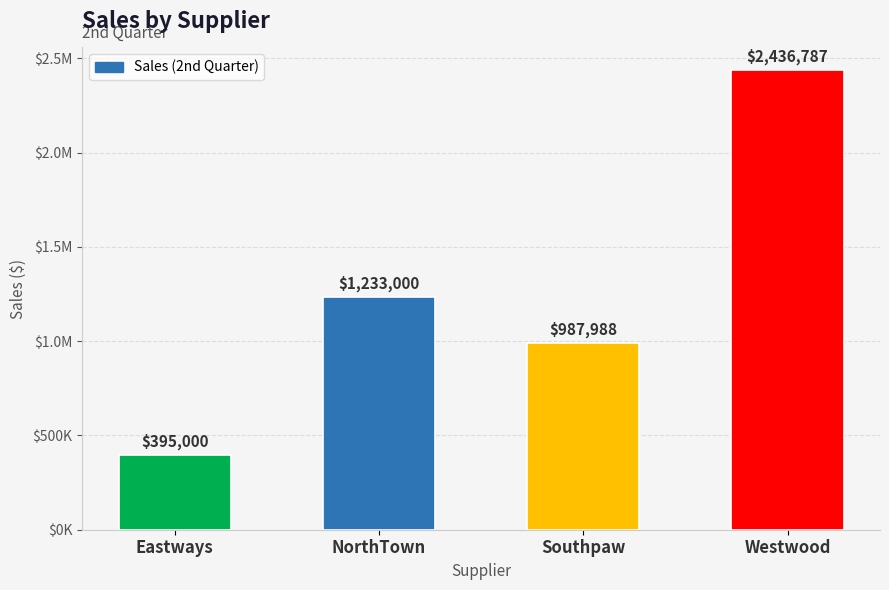

Read the value at Southpaw.

987988